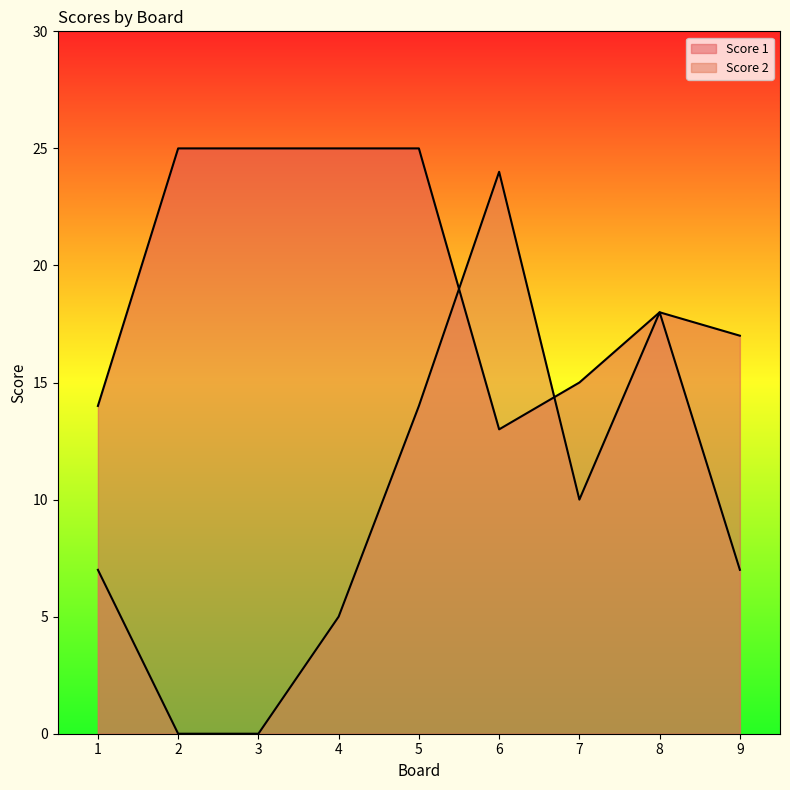

Rank the series by their maximum value, from lowest to highest.

Score 2, Score 1